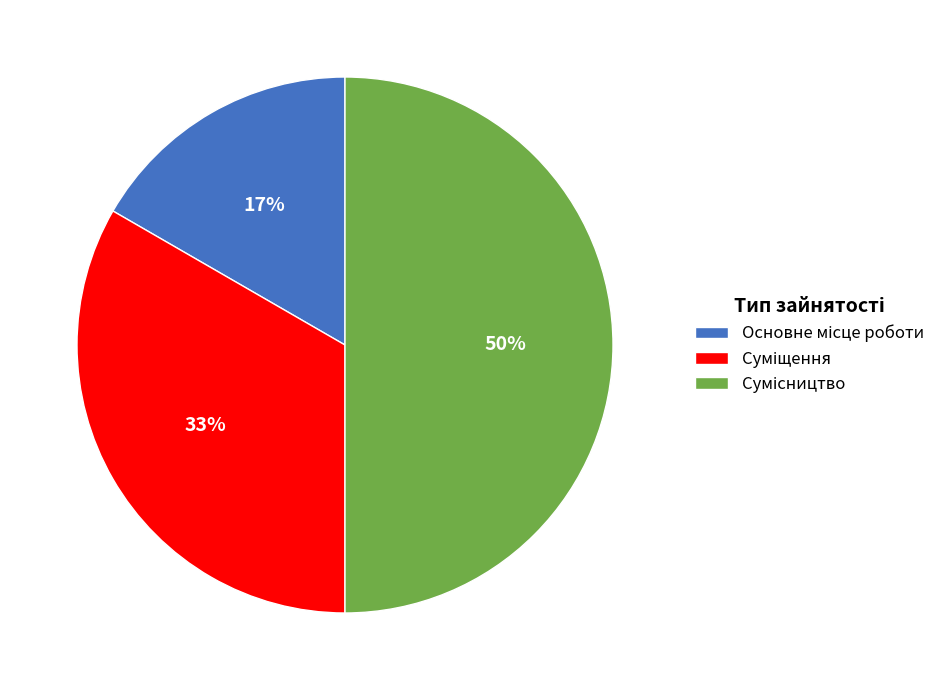

To the nearest percent, what is the average slice percentage?

33%